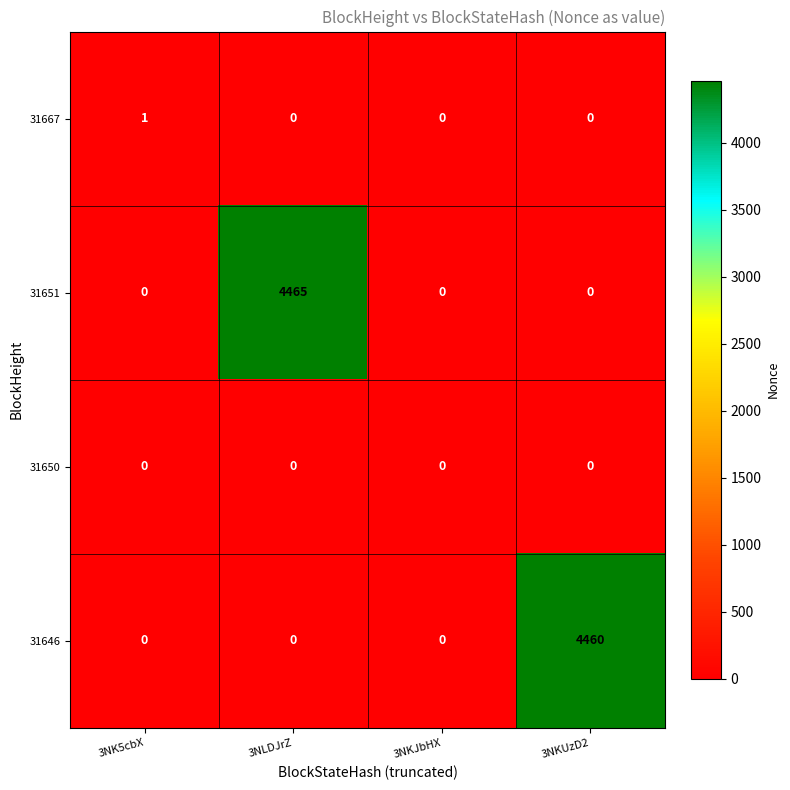

What is the spread (max minus min) of values at 3NKUzD2?

4460